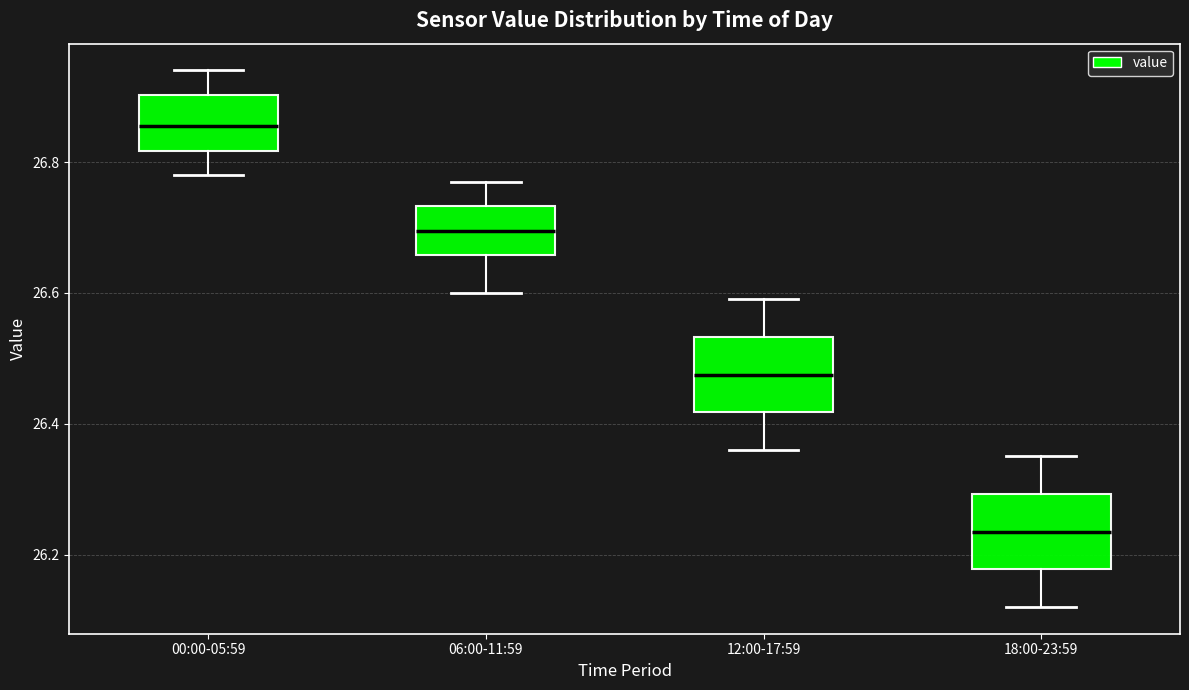

Where does the median line of the box for 00:00-05:59 sit on the y-axis? The values are not printed on the chart, so give them approximately, as read against the axis.

26.86